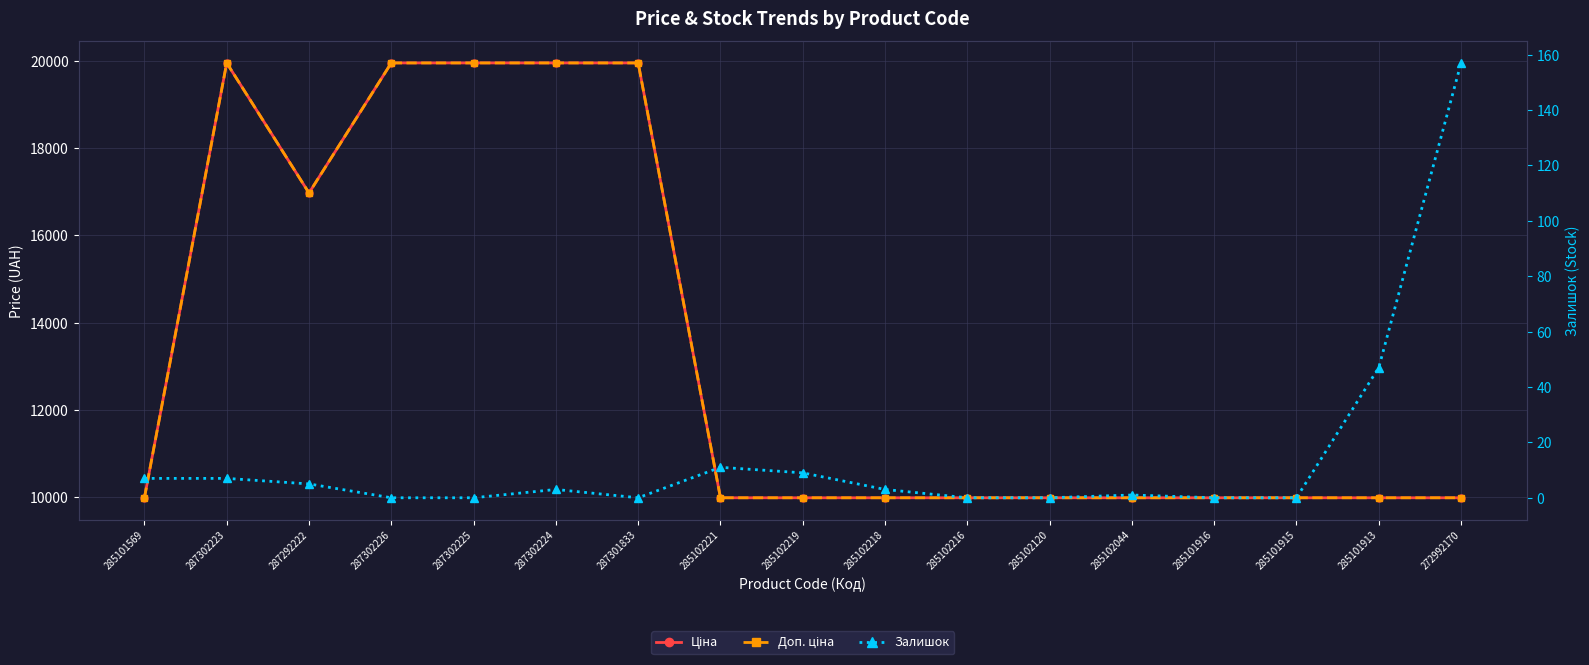

True or false: Ціна and Залишок cross at least once.

False